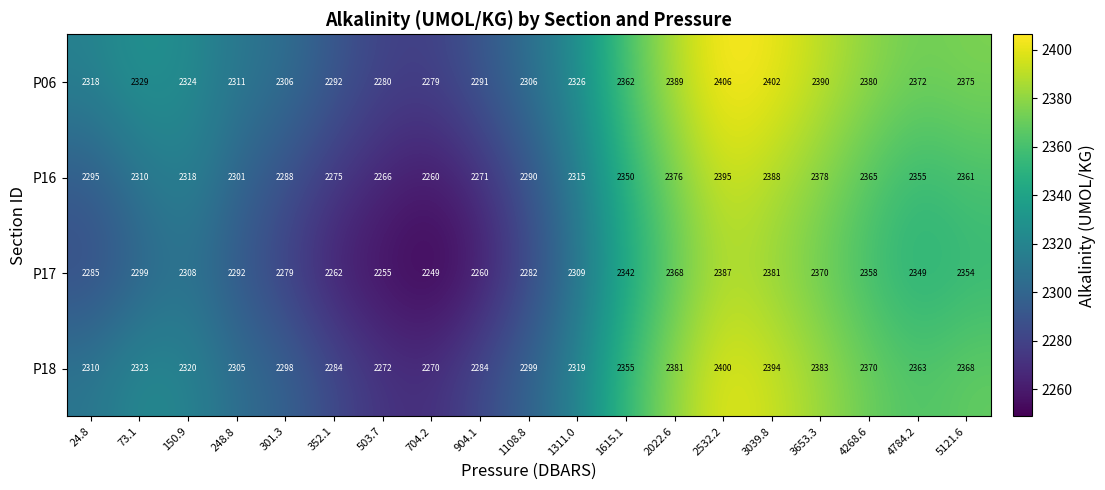

What is the total value across all series at 73.1?

9261